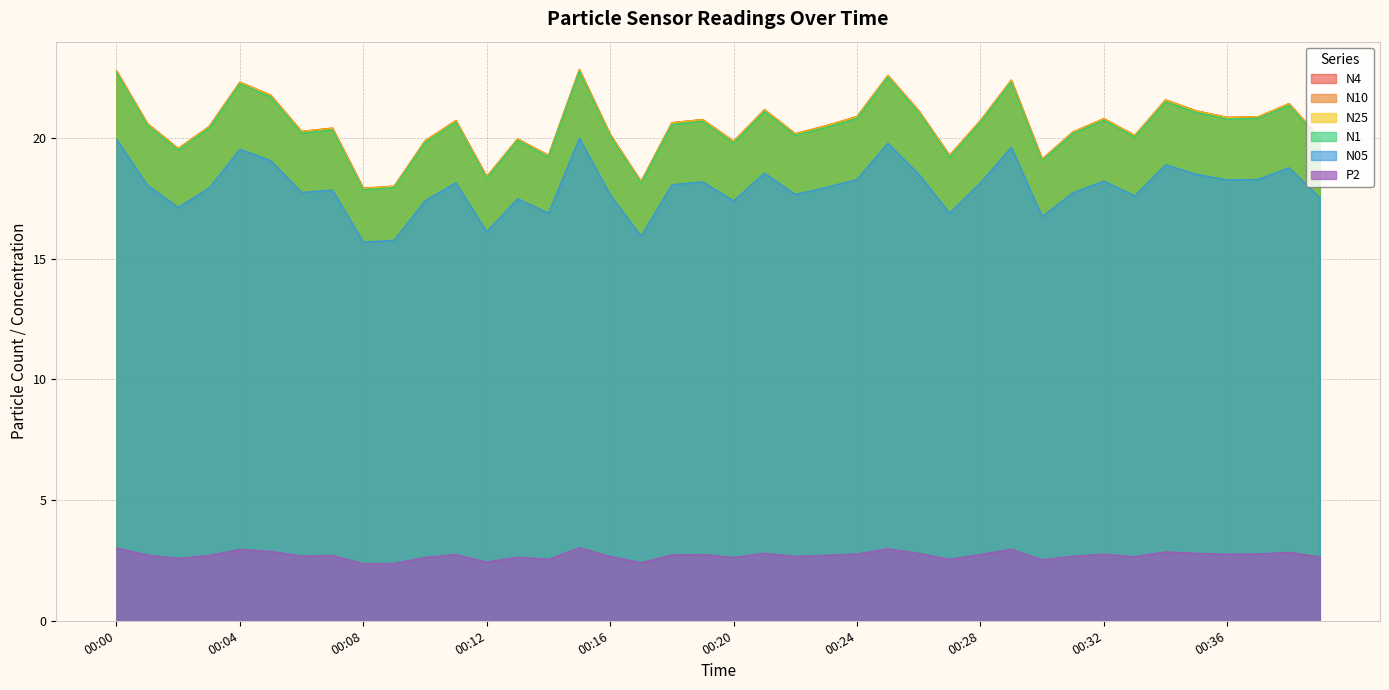

At which category does N1 reach its first local peak?

00:04